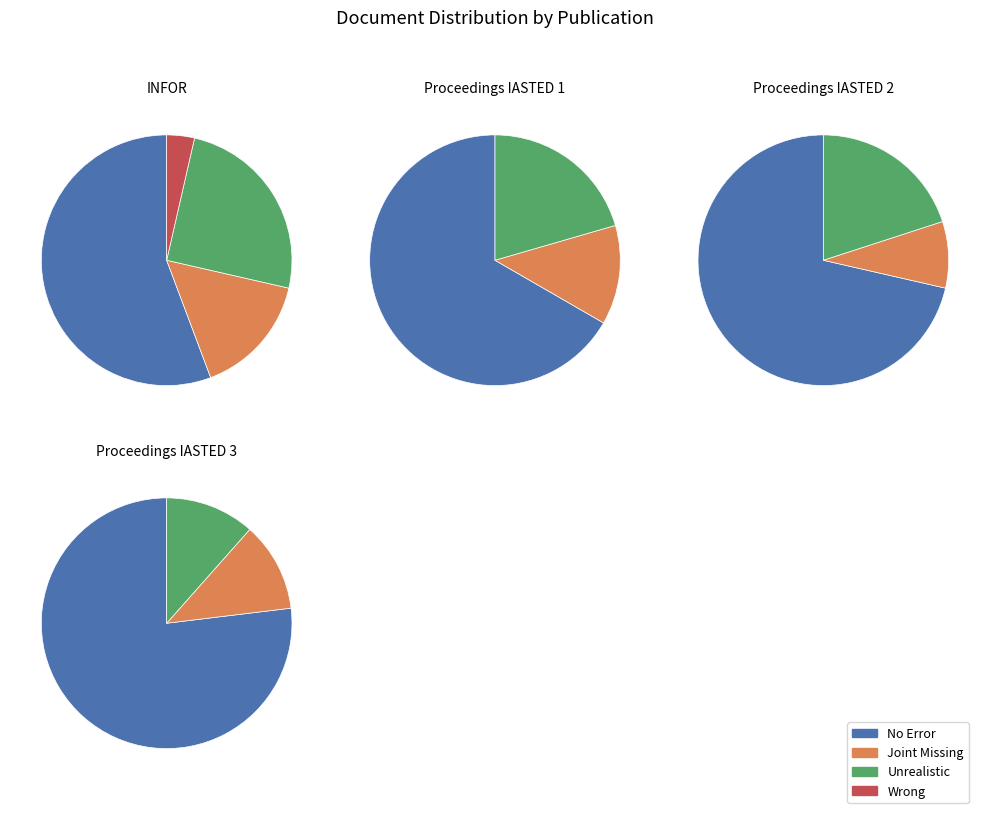

Combined, do Proceedings IASTED 2 and INFOR account for over 50%?

Yes